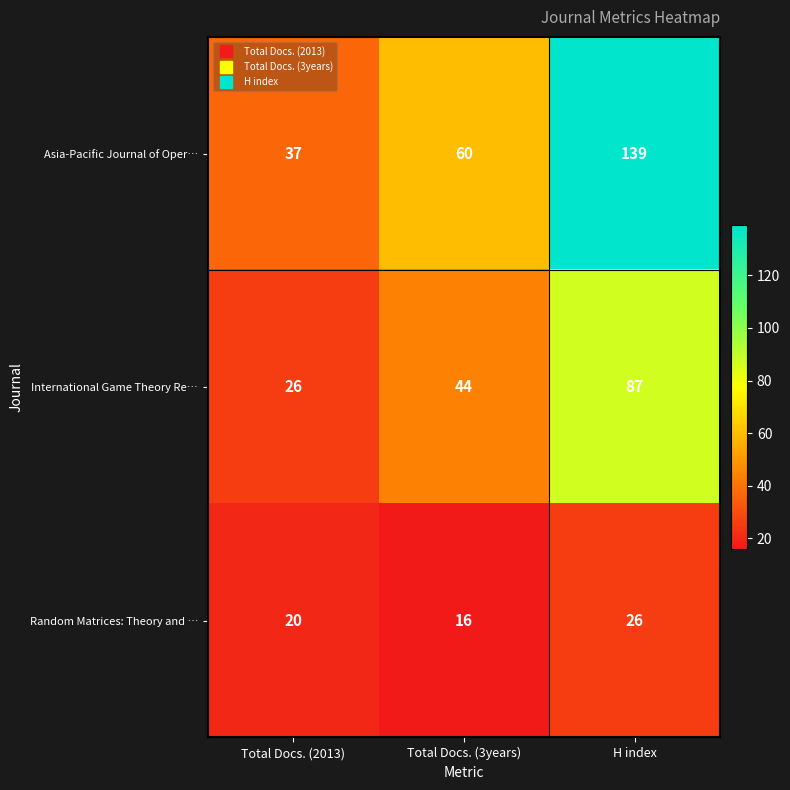

What is the maximum value shown in the chart?

139